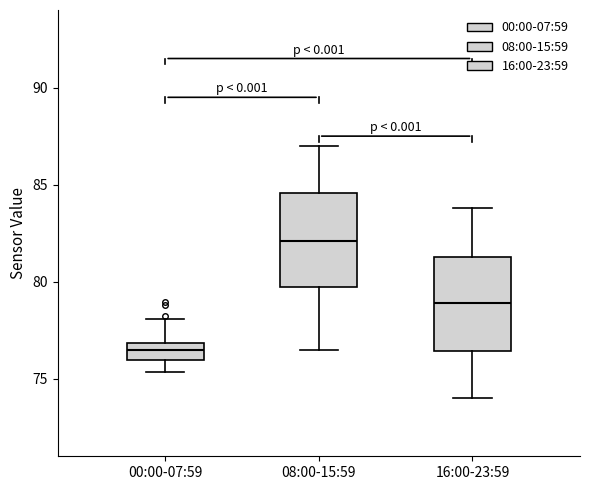

Reading left to right, read every box against the y-axis: the position of its median line, the range the box covers, and the ends of its whiskers. The values are not printed on the chart, so give them approximately, as read against the axis.

00:00-07:59: median 76.5, box 76.0 to 77.0, whiskers 75.5 to 78.0
08:00-15:59: median 82.0, box 79.5 to 84.5, whiskers 76.5 to 87.0
16:00-23:59: median 79.0, box 76.5 to 81.5, whiskers 74.0 to 84.0